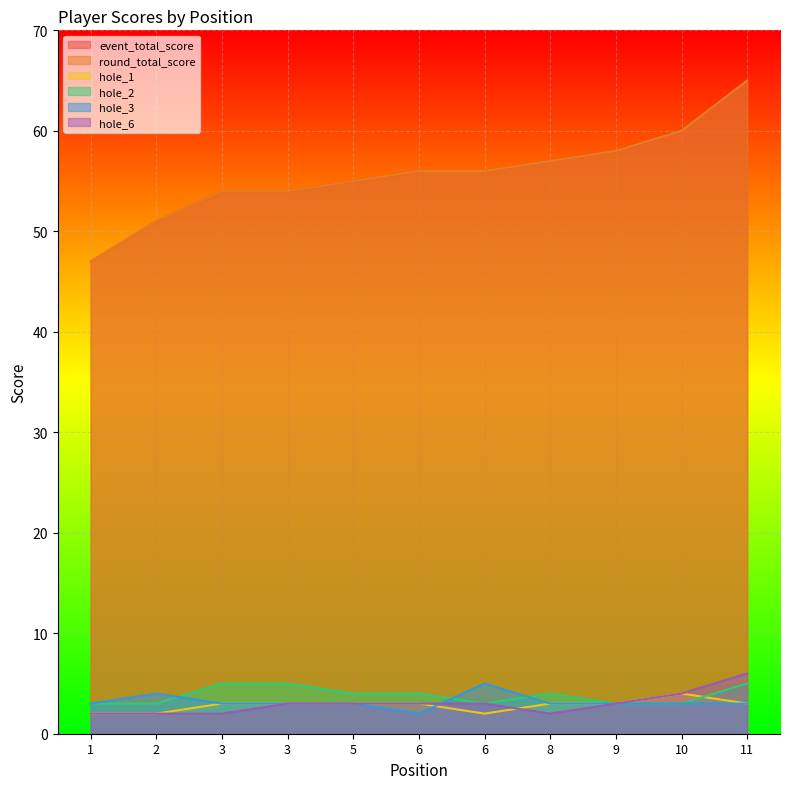

Between 5 and 11, which series saw the biggest shift?

event_total_score